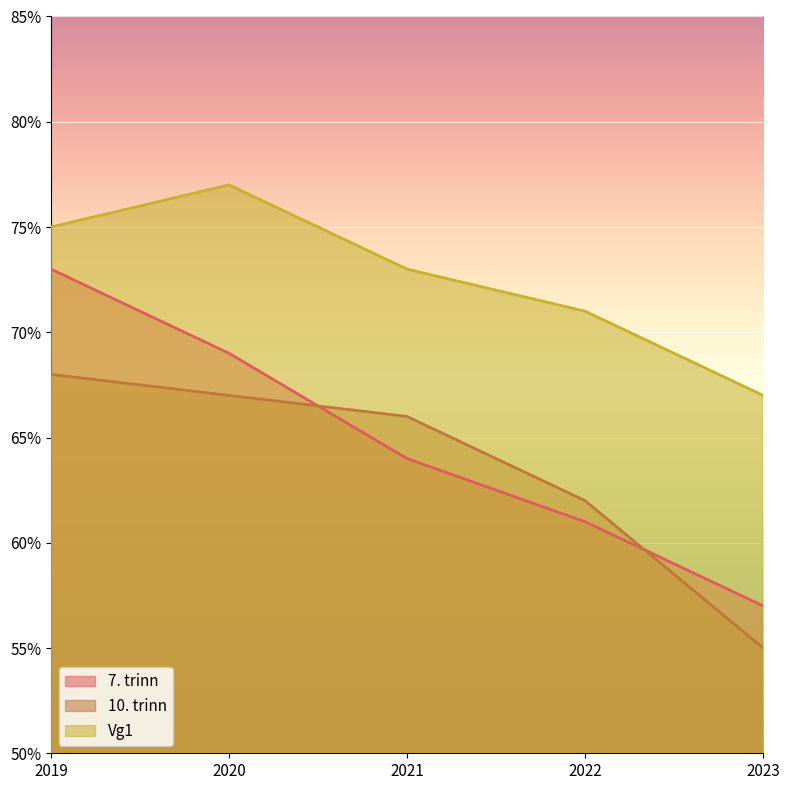

How many lines are shown in the chart?

3